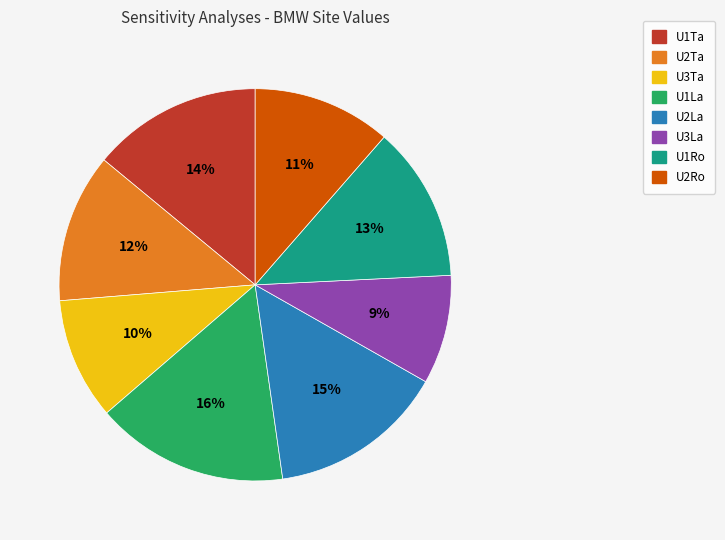

To the nearest percent, what portion does U2La represent?

15%